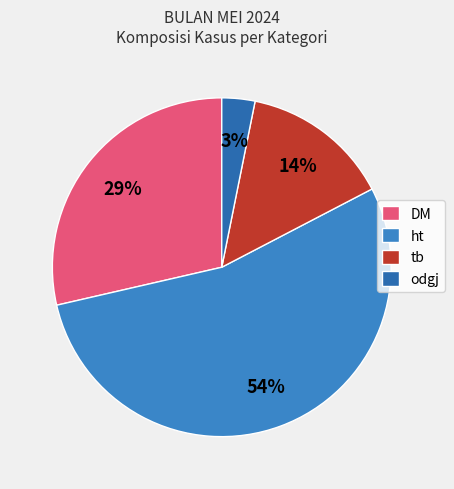

Is there a majority slice in this chart?

Yes